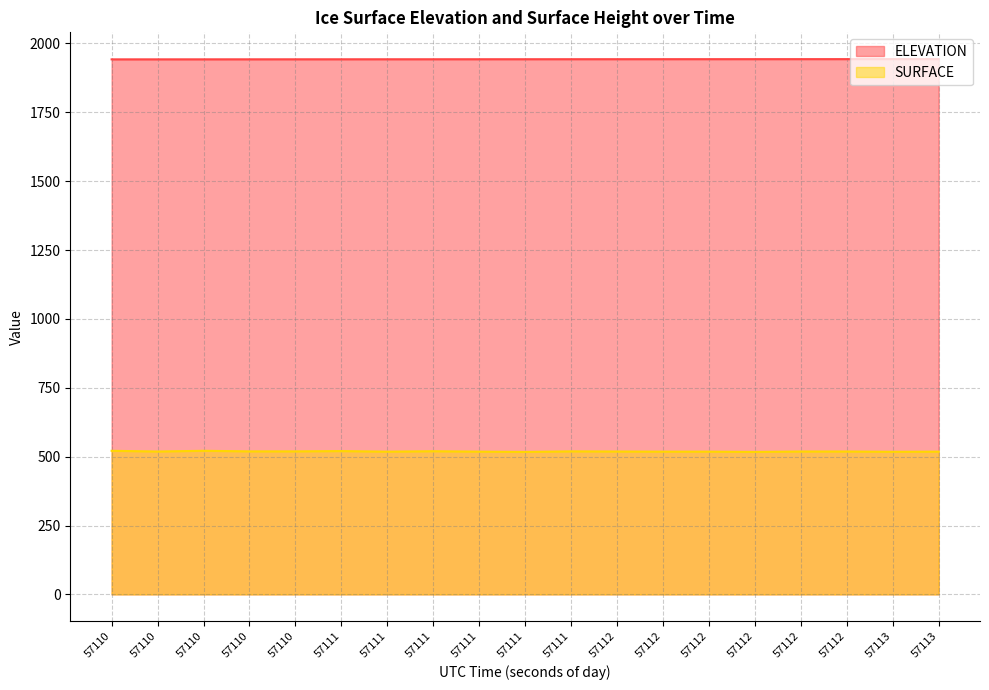

What are all the series names shown in the legend?

ELEVATION, SURFACE